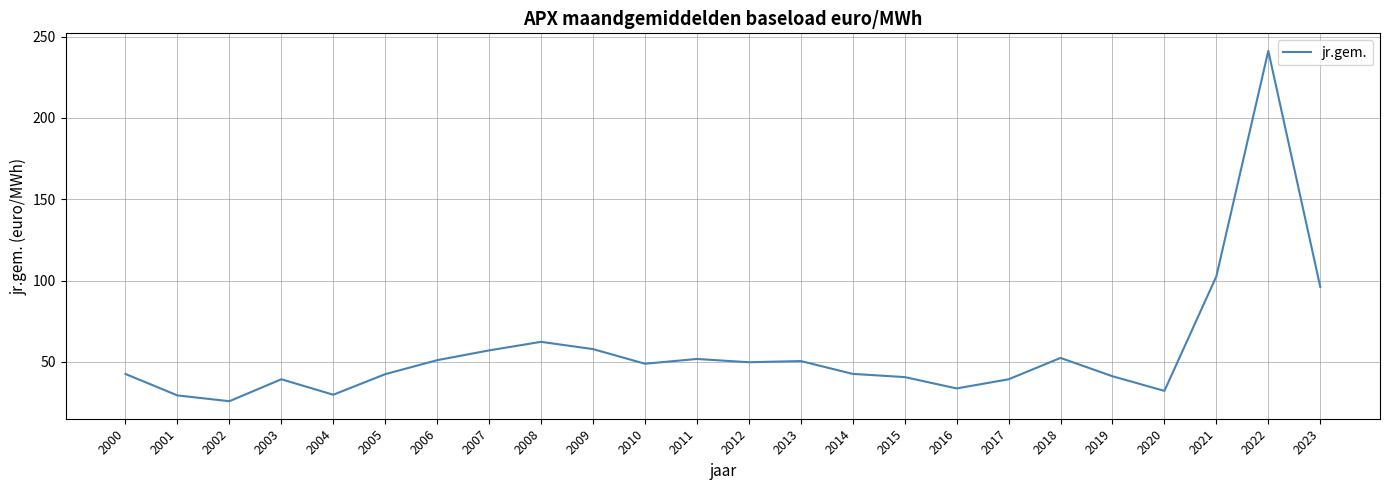

What value does the data have at 2013?

50.6